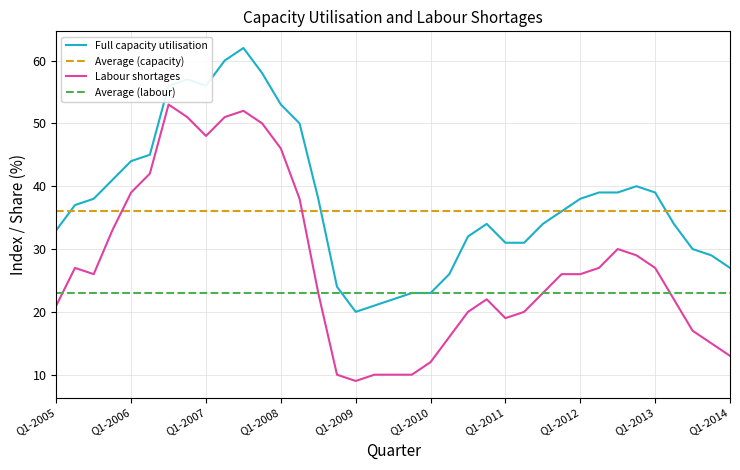

What are all the series names shown in the legend?

Full capacity utilisation, Average (capacity), Labour shortages, Average (labour)